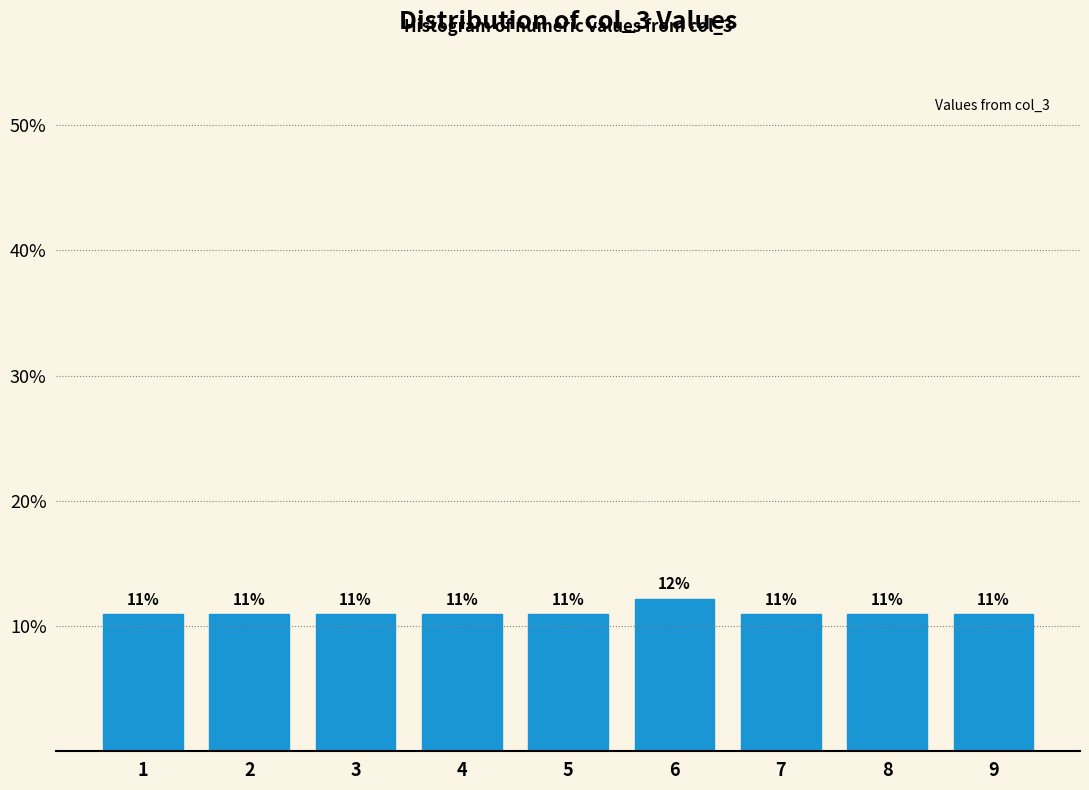

Over which range of the x-axis is the bar tallest?

5.5 to 6.5